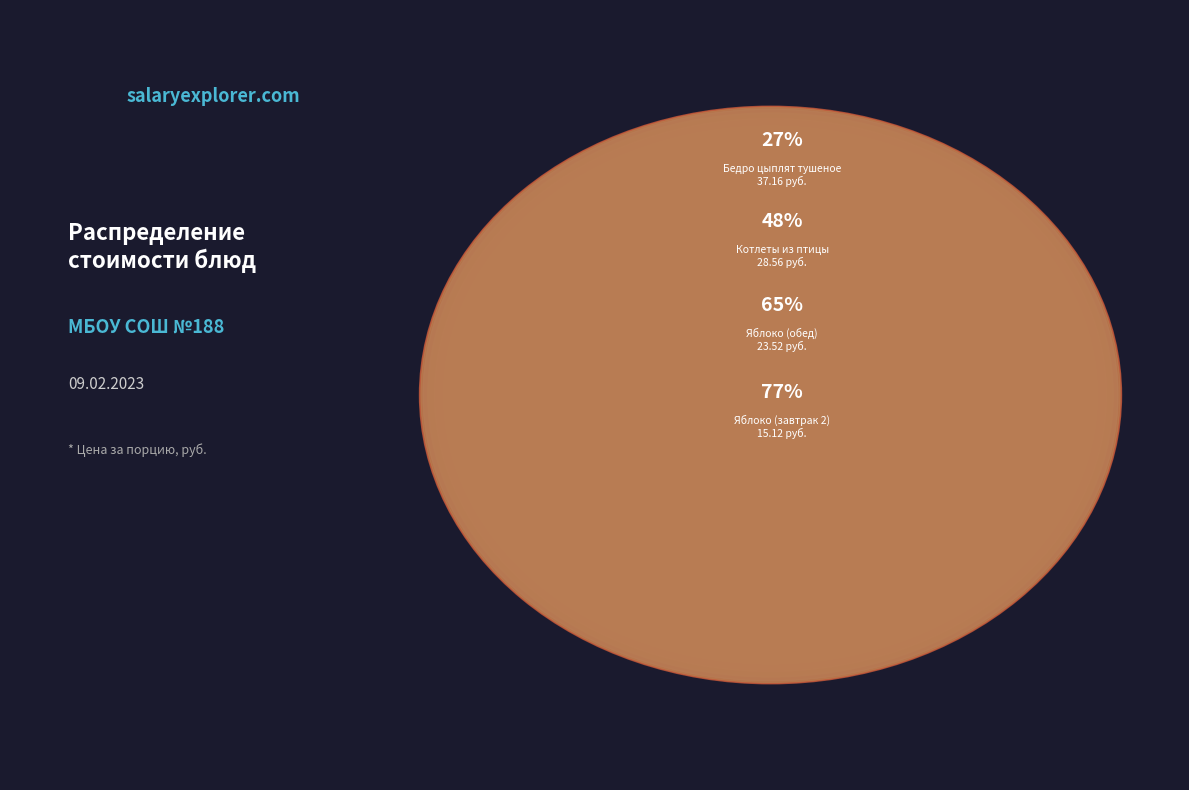

Is it true that Яблоко (завтрак 2) is 1% of the pie?

False